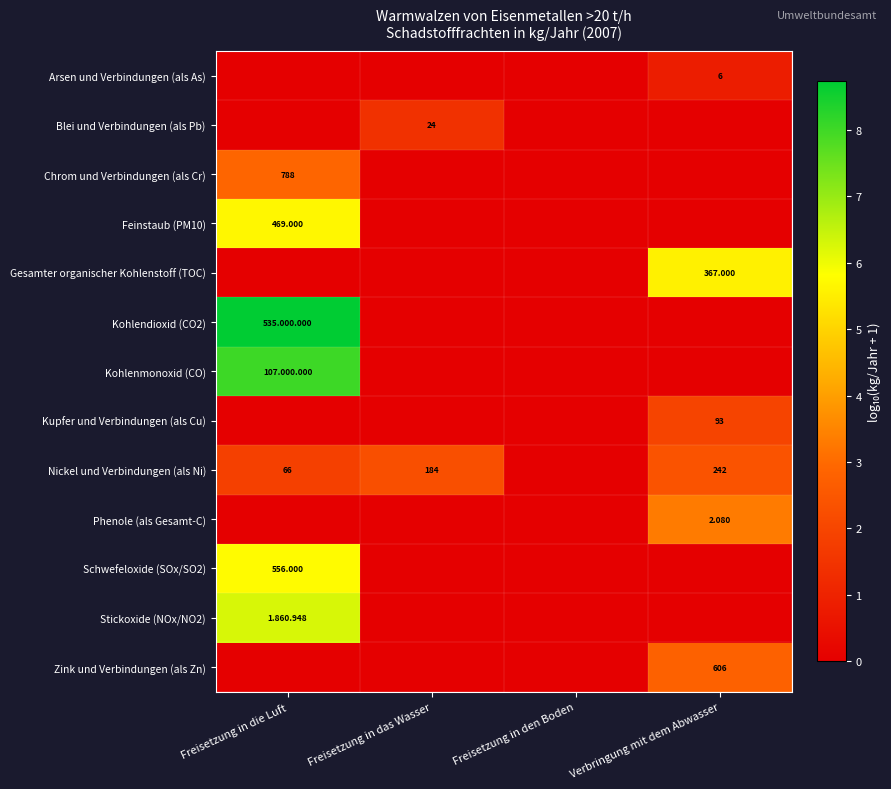

Which label corresponds to the largest value in the chart?

Freisetzung in die Luft